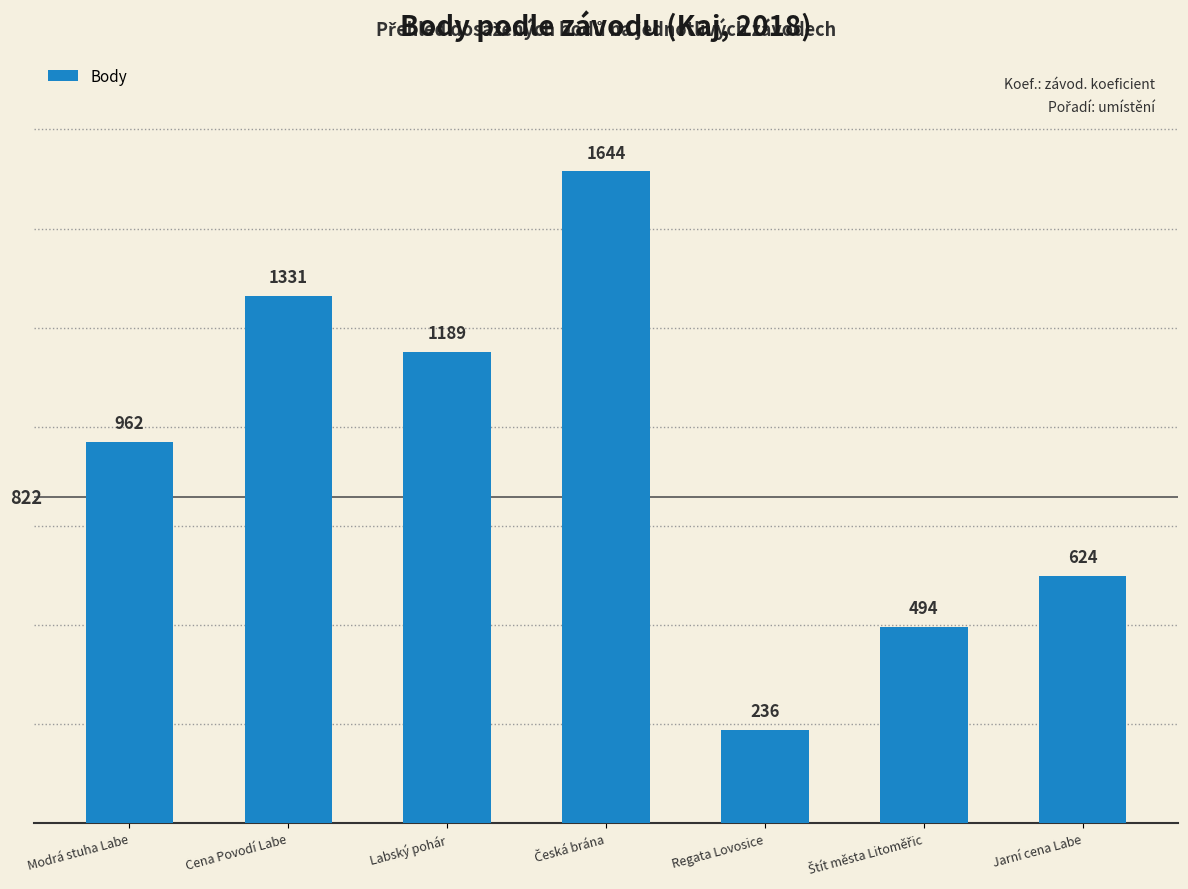

Reading right to left, what are all the values shown in this chart?

624	494	236	1644	1189	1331	962